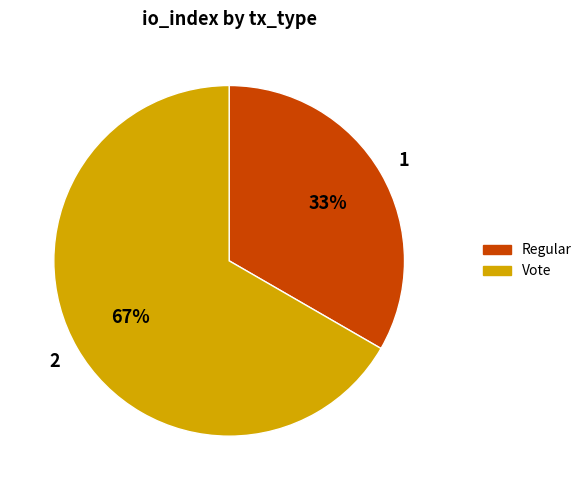

Between Regular and Vote, which is larger?

Vote